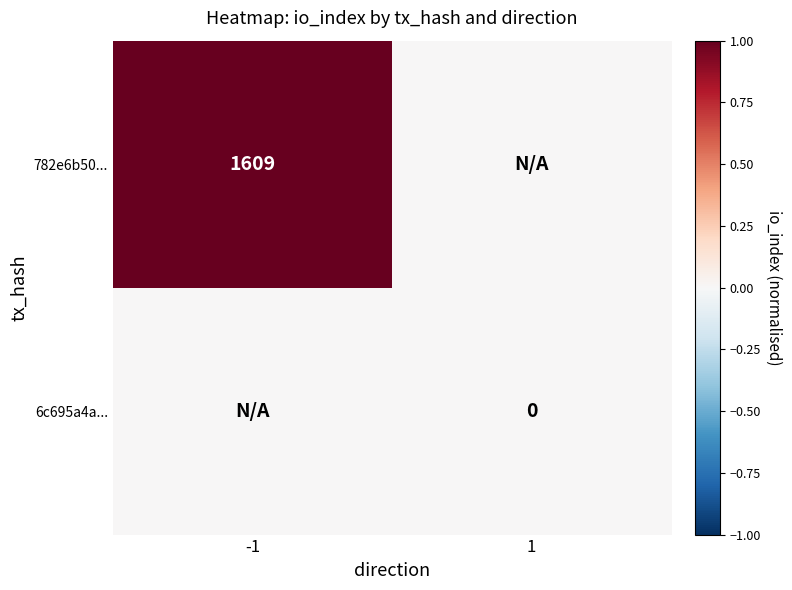

The 782e6b50... series shows 2104 at -1. True or false?

False